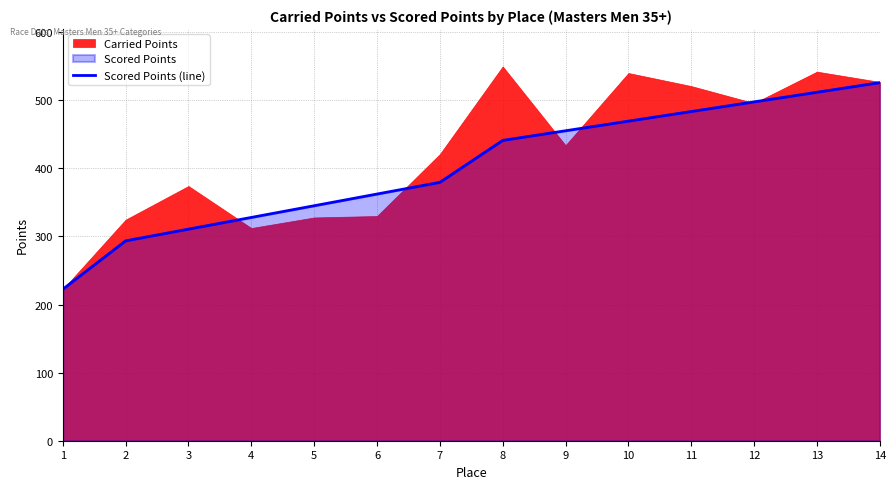

What is the ratio of the value at 11 to the value at 14?

0.9